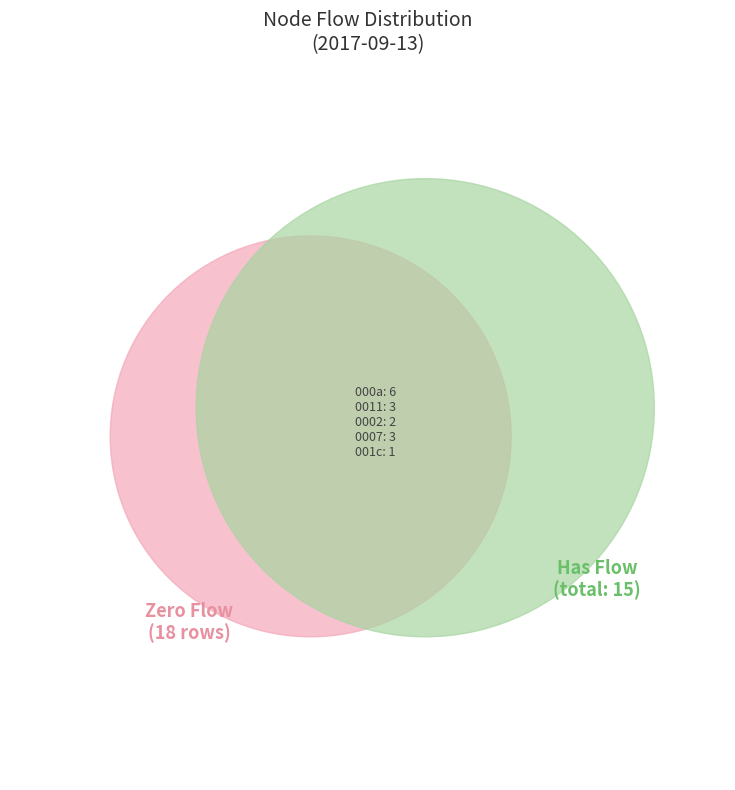

To the nearest percent, what is the average slice percentage?

20%